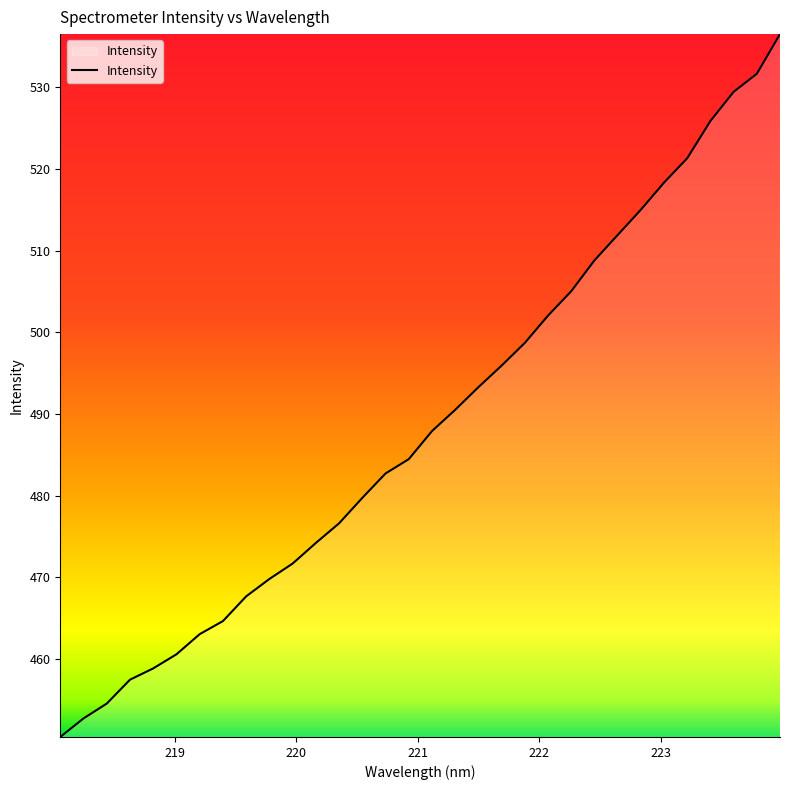

What is the smallest value displayed?

450.5